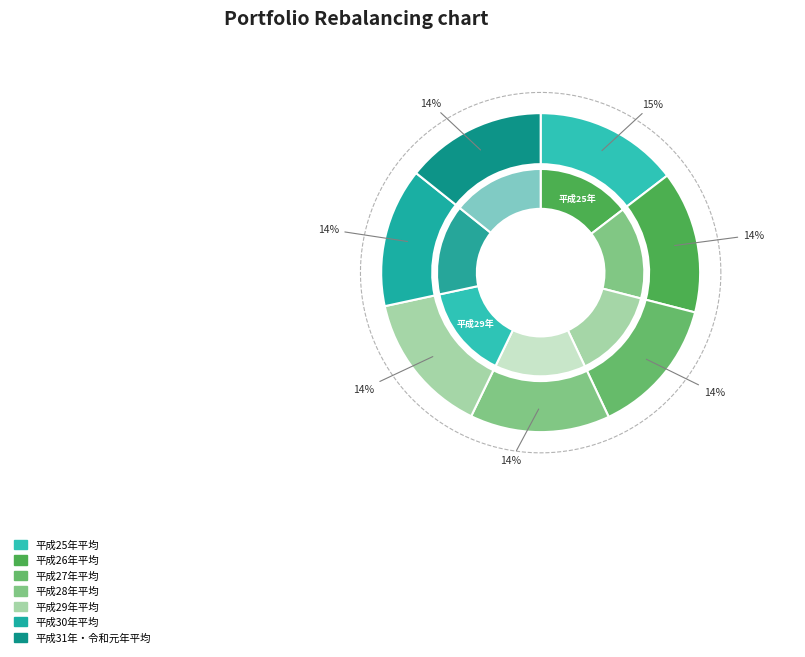

To the nearest percent, what is the combined percentage of 平成27年平均 and 平成25年平均?

29%